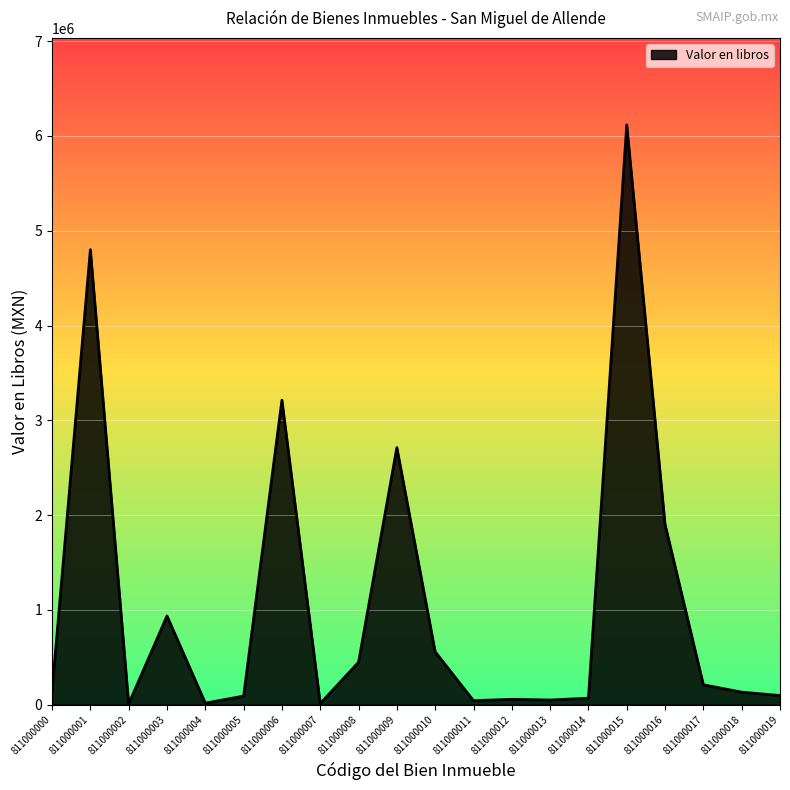

What is the difference between the values at 811000004 and 811000013?

32903.0